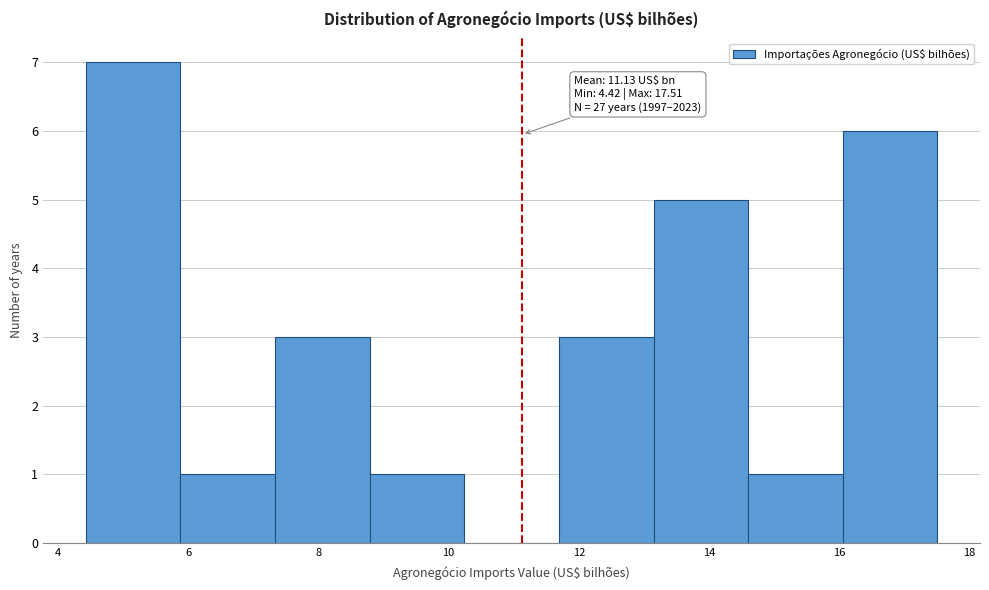

Over which range of the x-axis is the bar tallest?

4.4 to 5.8